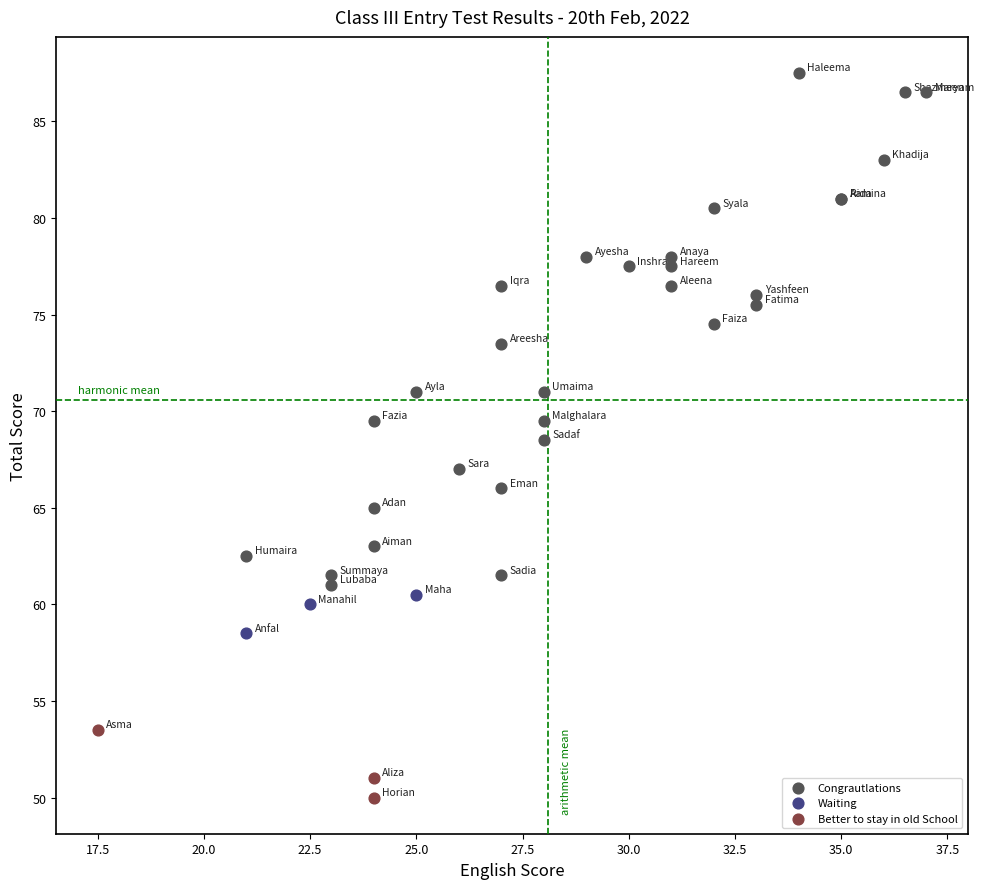

Which series contains the lowest Y value?

Better to stay in old School